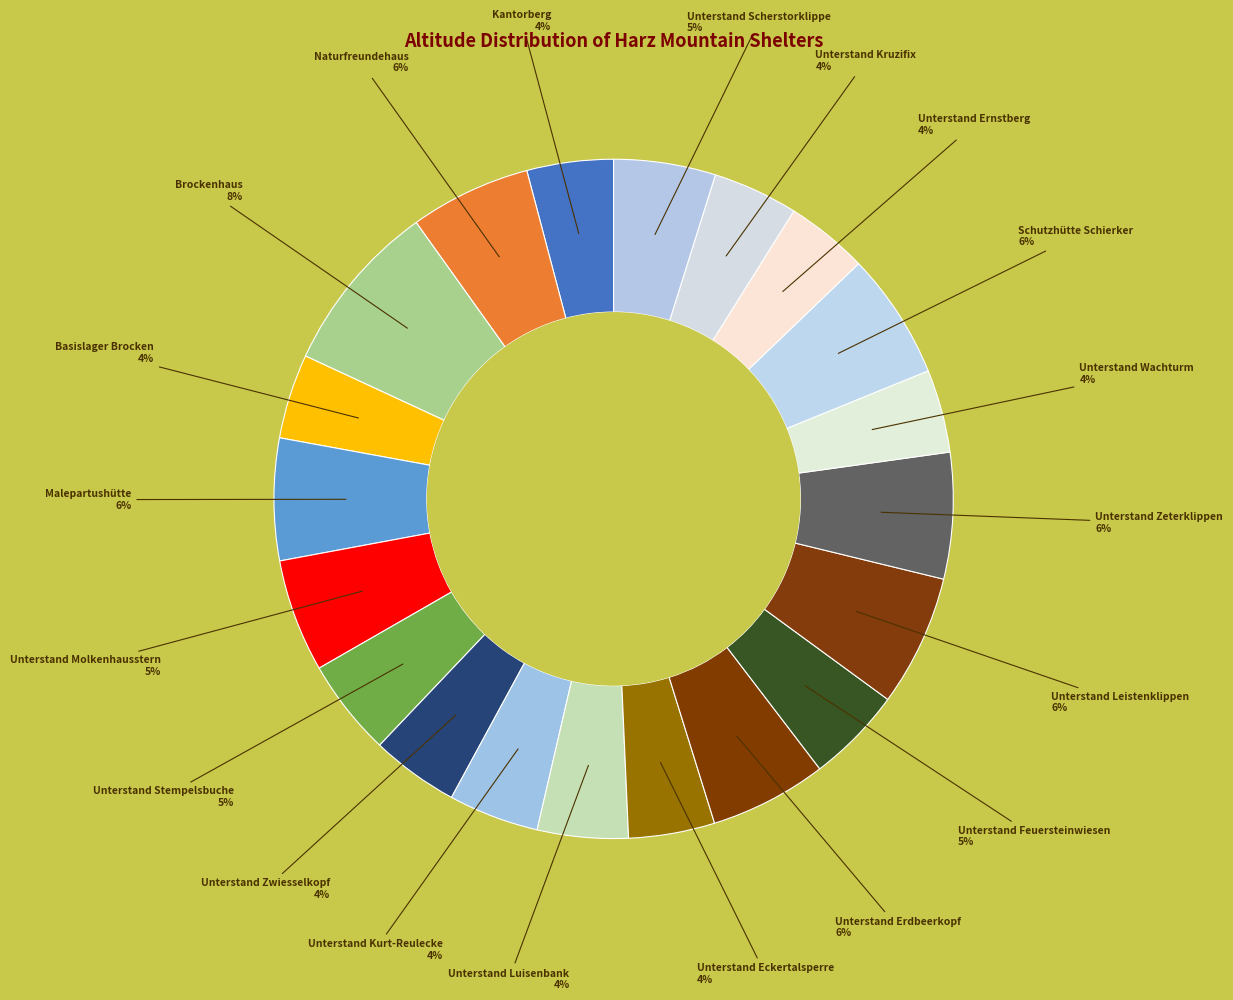

How many slices are in this pie chart?

20